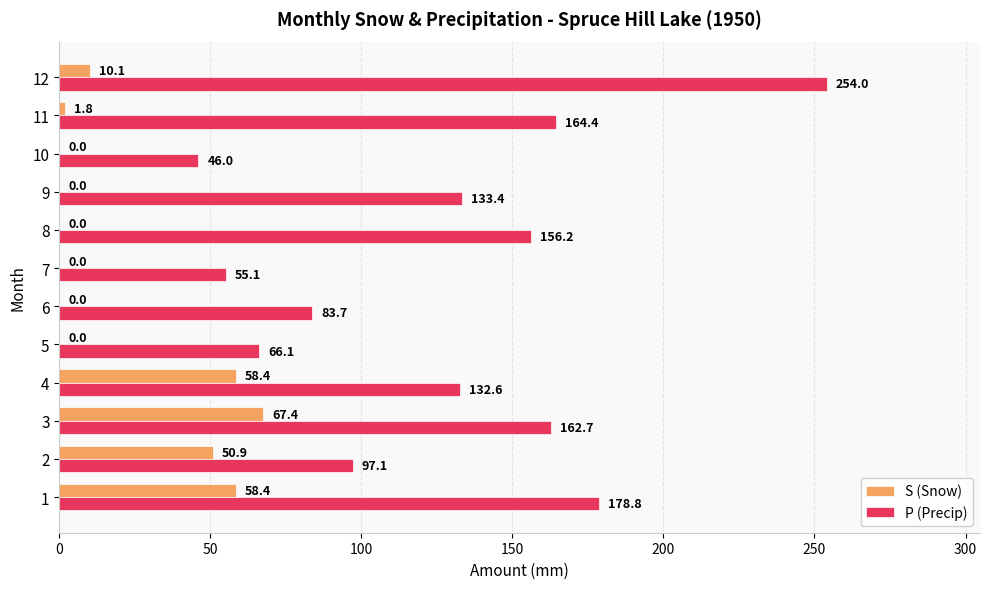

Where is P (Precip) nearest to the value 150?

8